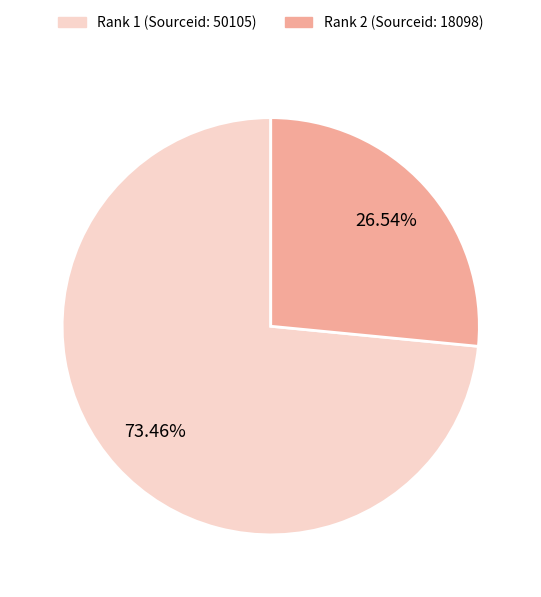

What is the ratio of the value at Rank 2 (Sourceid: 18098) to the value at Rank 1 (Sourceid: 50105)?

0.4